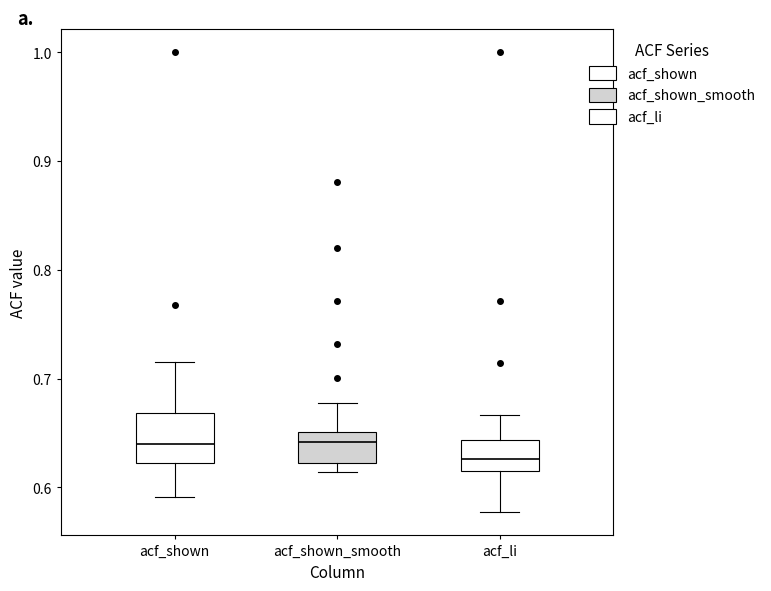

Reading left to right, read every box against the y-axis: the position of its median line, the range the box covers, and the ends of its whiskers. The values are not printed on the chart, so give them approximately, as read against the axis.

acf_shown: median 0.64, box 0.62 to 0.67, whiskers 0.59 to 0.72
acf_shown_smooth: median 0.64, box 0.62 to 0.65, whiskers 0.61 to 0.68
acf_li: median 0.63, box 0.62 to 0.64, whiskers 0.58 to 0.67